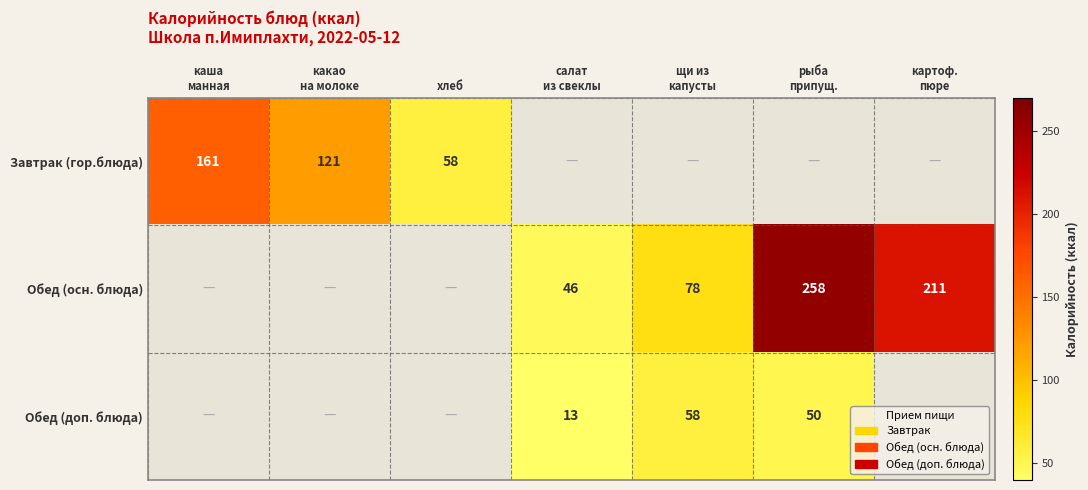

List the labels in order of Завтрак (гор.блюда) value, smallest first.

салат из свеклы, щи из капусты, рыба припущ., картоф. пюре, хлеб, какао на молоке, каша манная